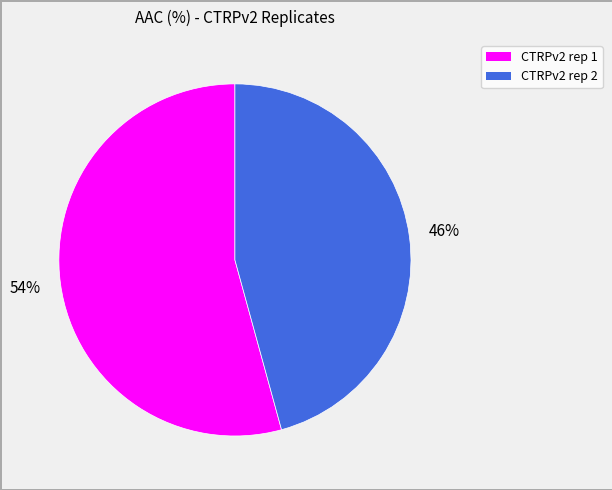

Approximately how many times larger is the value at CTRPv2 rep 1 compared to CTRPv2 rep 2?

1.2